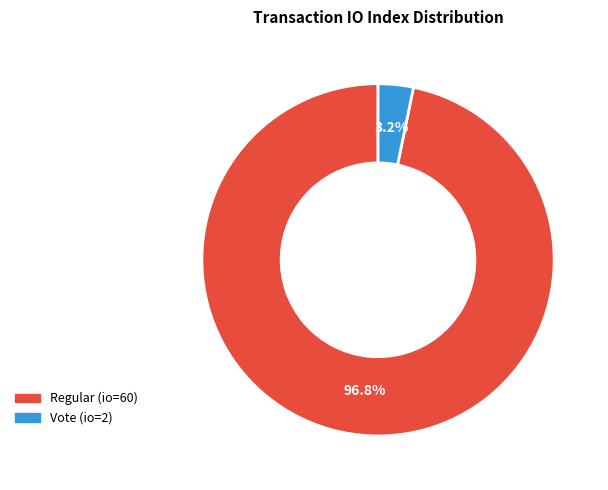

Which category accounts for the majority?

Regular (io=60)